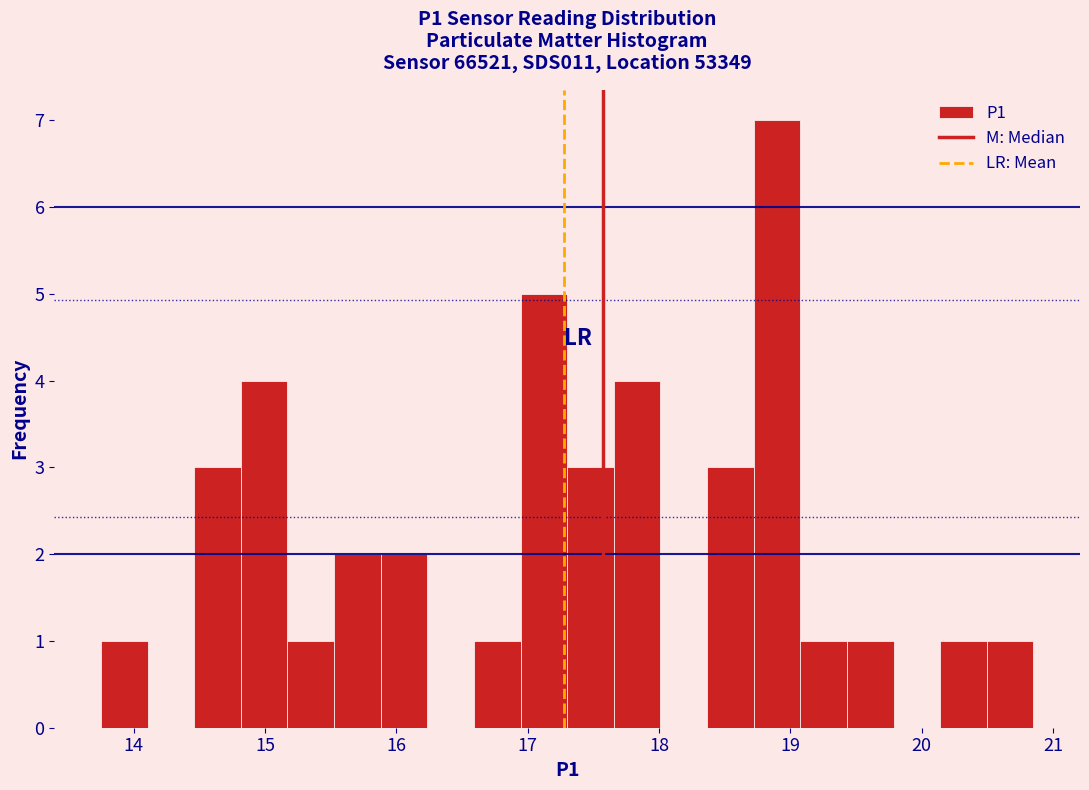

Read against the x-axis, roughly where is the centre of the tallest bar?

18.9